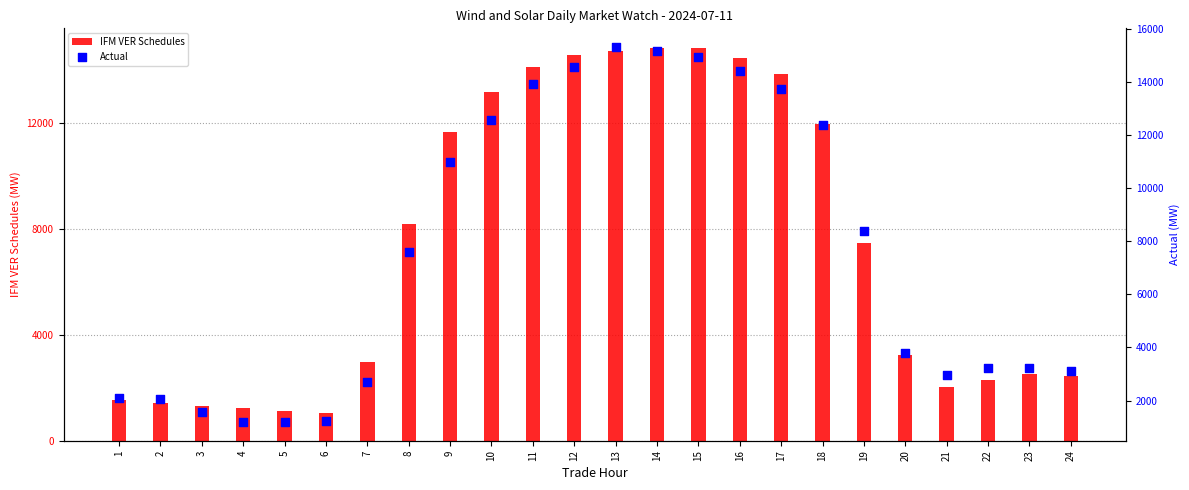

Is the value of Actual at 4 greater than the value of IFM VER Schedules at 10?

No